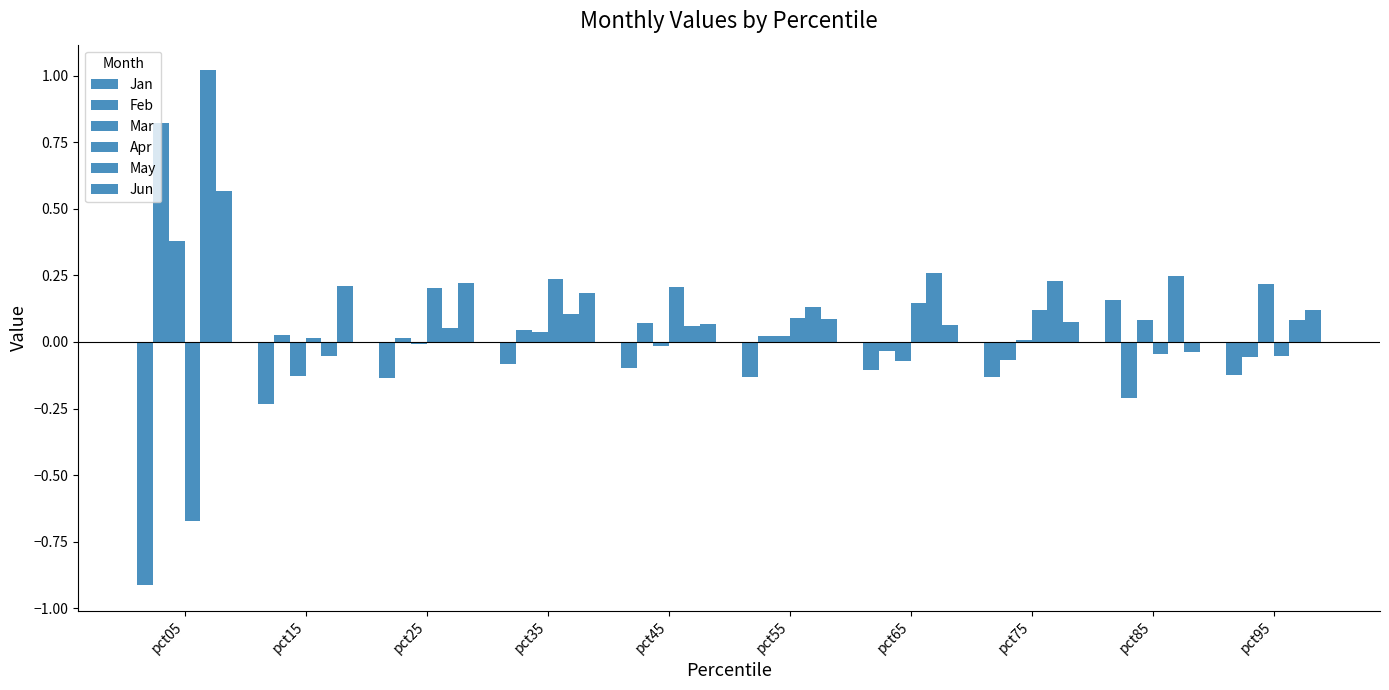

How many values in the May series are below 0?

1